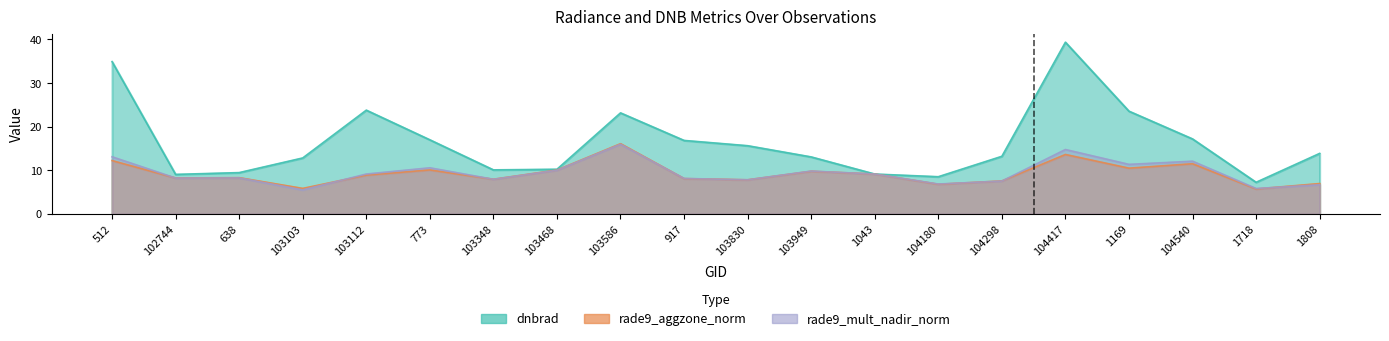

What is the smallest value displayed?

5.5